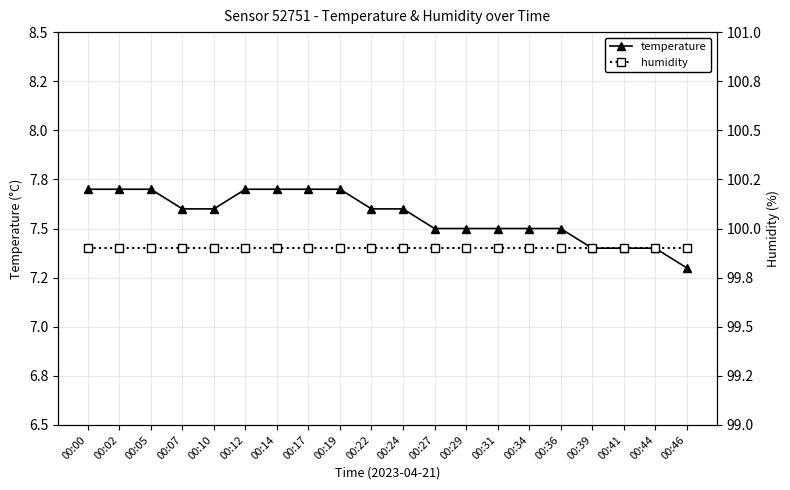

Reading left to right, extract all data points from this chart.

temperature: 7.7	7.7	7.7	7.6	7.6	7.7	7.7	7.7	7.7	7.6	7.6	7.5	7.5	7.5	7.5	7.5	7.4	7.4	7.4	7.3
humidity: 99.9	99.9	99.9	99.9	99.9	99.9	99.9	99.9	99.9	99.9	99.9	99.9	99.9	99.9	99.9	99.9	99.9	99.9	99.9	99.9